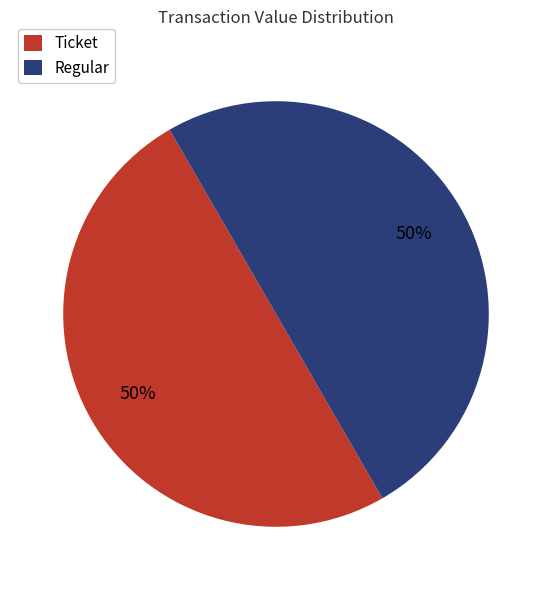

Count the number of slices in the pie.

2